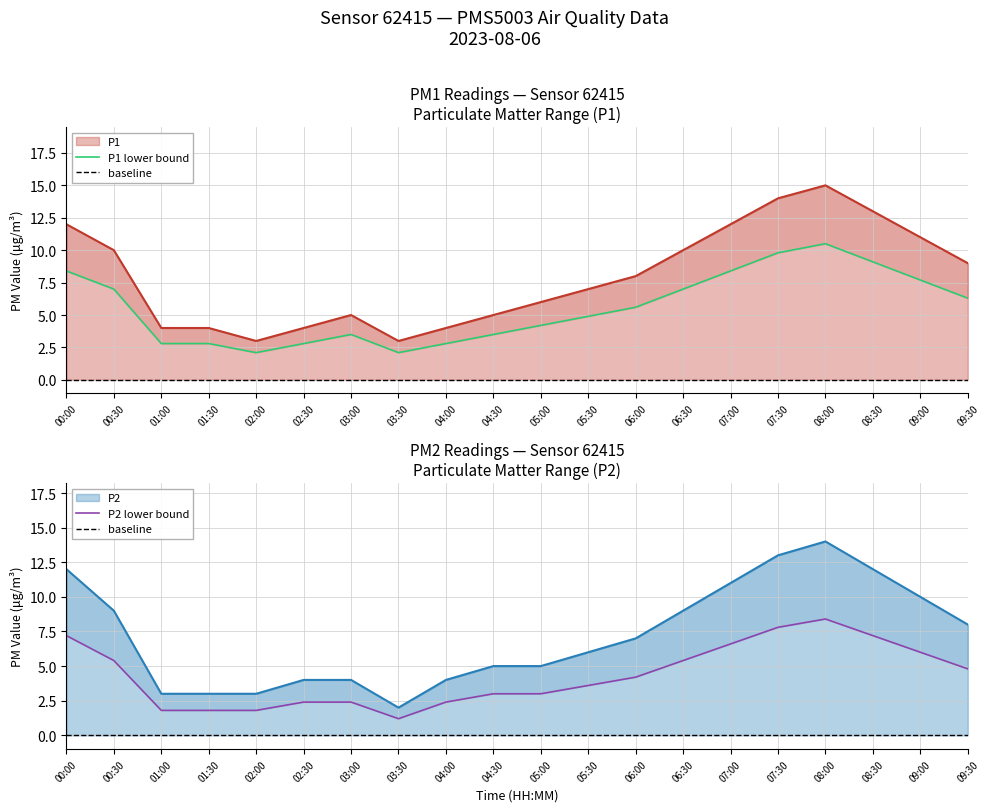

At which label does P2 first exceed 7?

00:00